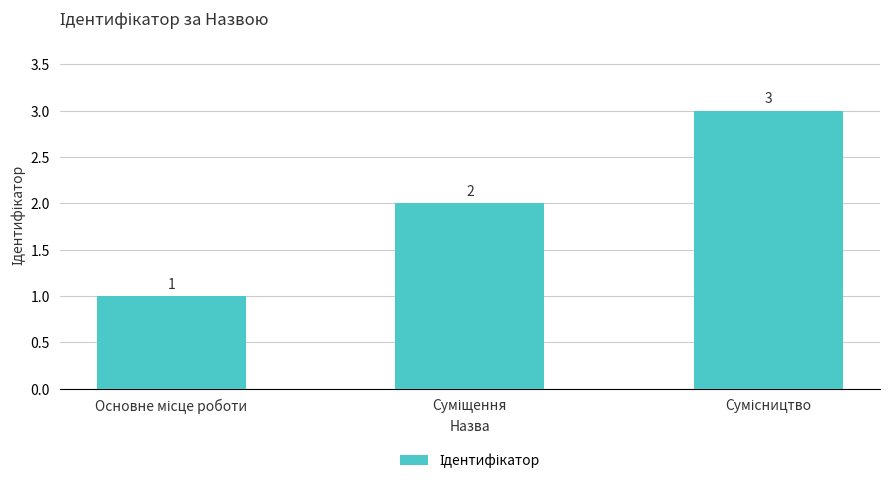

Are the bars horizontal?

No